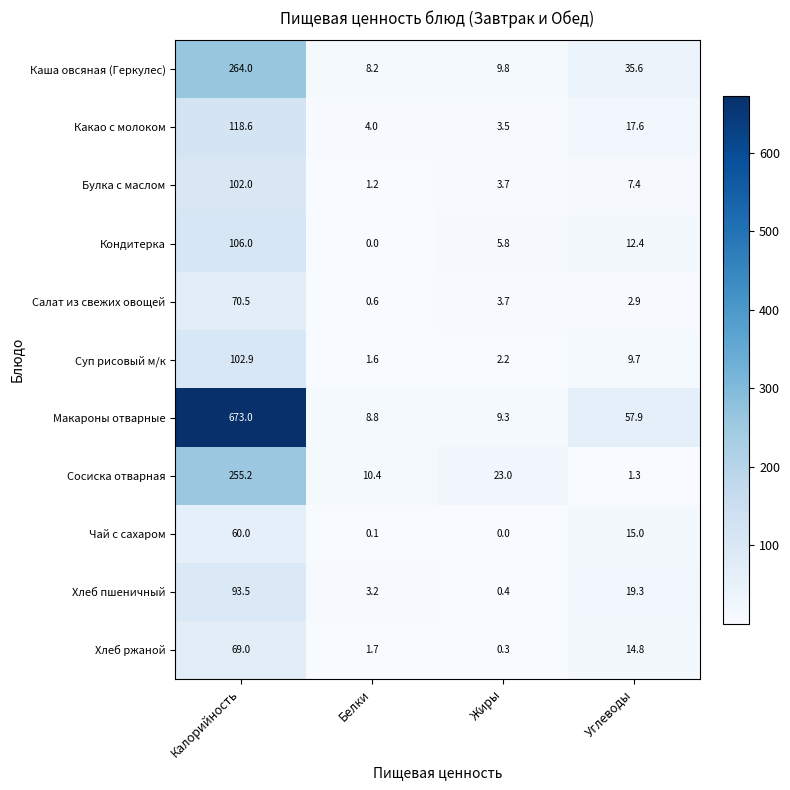

What is the difference between the maximum and second lowest values in the Сосиска отварная series?

244.8